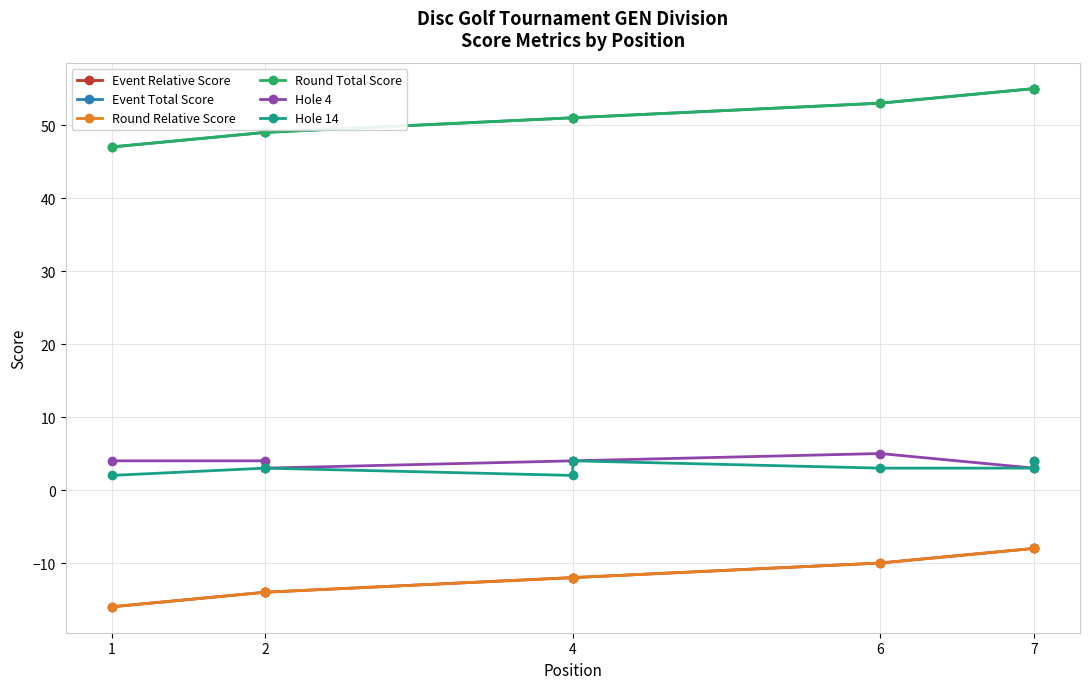

Is the value of Hole 14 at 1 greater than the value of Round Relative Score at 6?

Yes